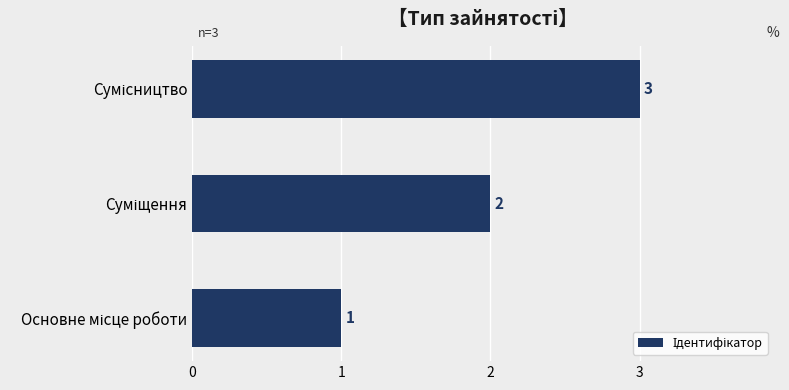

What is the sum of all values?

6